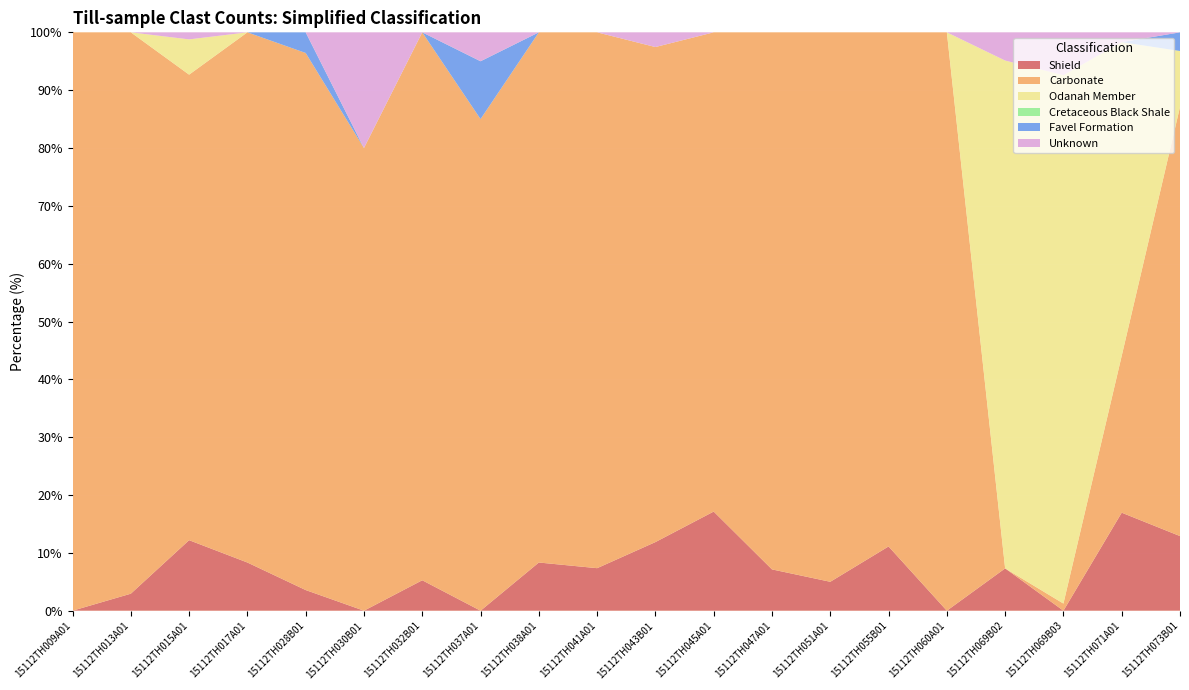

Reading right to left, transcribe all the data shown in this chart.

Shield: 15112TH073B01=12.9	15112TH071A01=16.9	15112TH069B03=0.0	15112TH069B02=7.3	15112TH060A01=0.0	15112TH055B01=11.1	15112TH051A01=5.0	15112TH047A01=7.1	15112TH045A01=17.1	15112TH043B01=11.9	15112TH041A01=7.4	15112TH038A01=8.3	15112TH037A01=0.0	15112TH032B01=5.3	15112TH030B01=0.0	15112TH028B01=3.6	15112TH017A01=8.3	15112TH015A01=12.2	15112TH013A01=2.9	15112TH009A01=0.0
Carbonate: 15112TH073B01=74.2	15112TH071A01=27.1	15112TH069B03=1.2	15112TH069B02=0.0	15112TH060A01=100.0	15112TH055B01=88.9	15112TH051A01=95.0	15112TH047A01=92.9	15112TH045A01=82.9	15112TH043B01=85.6	15112TH041A01=92.6	15112TH038A01=91.7	15112TH037A01=85.0	15112TH032B01=94.7	15112TH030B01=80.0	15112TH028B01=92.9	15112TH017A01=91.7	15112TH015A01=80.5	15112TH013A01=97.1	15112TH009A01=100.0
Odanah Member: 15112TH073B01=9.7	15112TH071A01=54.2	15112TH069B03=91.4	15112TH069B02=87.8	15112TH060A01=0.0	15112TH055B01=0.0	15112TH051A01=0.0	15112TH047A01=0.0	15112TH045A01=0.0	15112TH043B01=0.0	15112TH041A01=0.0	15112TH038A01=0.0	15112TH037A01=0.0	15112TH032B01=0.0	15112TH030B01=0.0	15112TH028B01=0.0	15112TH017A01=0.0	15112TH015A01=6.1	15112TH013A01=0.0	15112TH009A01=0.0
Cretaceous Black Shale: 15112TH073B01=0.0	15112TH071A01=0.0	15112TH069B03=0.0	15112TH069B02=0.0	15112TH060A01=0.0	15112TH055B01=0.0	15112TH051A01=0.0	15112TH047A01=0.0	15112TH045A01=0.0	15112TH043B01=0.0	15112TH041A01=0.0	15112TH038A01=0.0	15112TH037A01=0.0	15112TH032B01=0.0	15112TH030B01=0.0	15112TH028B01=0.0	15112TH017A01=0.0	15112TH015A01=0.0	15112TH013A01=0.0	15112TH009A01=0.0
Favel Formation: 15112TH073B01=3.2	15112TH071A01=0.0	15112TH069B03=0.0	15112TH069B02=0.0	15112TH060A01=0.0	15112TH055B01=0.0	15112TH051A01=0.0	15112TH047A01=0.0	15112TH045A01=0.0	15112TH043B01=0.0	15112TH041A01=0.0	15112TH038A01=0.0	15112TH037A01=10.0	15112TH032B01=0.0	15112TH030B01=0.0	15112TH028B01=3.6	15112TH017A01=0.0	15112TH015A01=0.0	15112TH013A01=0.0	15112TH009A01=0.0
Unknown: 15112TH073B01=0.0	15112TH071A01=1.7	15112TH069B03=7.4	15112TH069B02=4.9	15112TH060A01=0.0	15112TH055B01=0.0	15112TH051A01=0.0	15112TH047A01=0.0	15112TH045A01=0.0	15112TH043B01=2.5	15112TH041A01=0.0	15112TH038A01=0.0	15112TH037A01=5.0	15112TH032B01=0.0	15112TH030B01=20.0	15112TH028B01=0.0	15112TH017A01=0.0	15112TH015A01=1.2	15112TH013A01=0.0	15112TH009A01=0.0